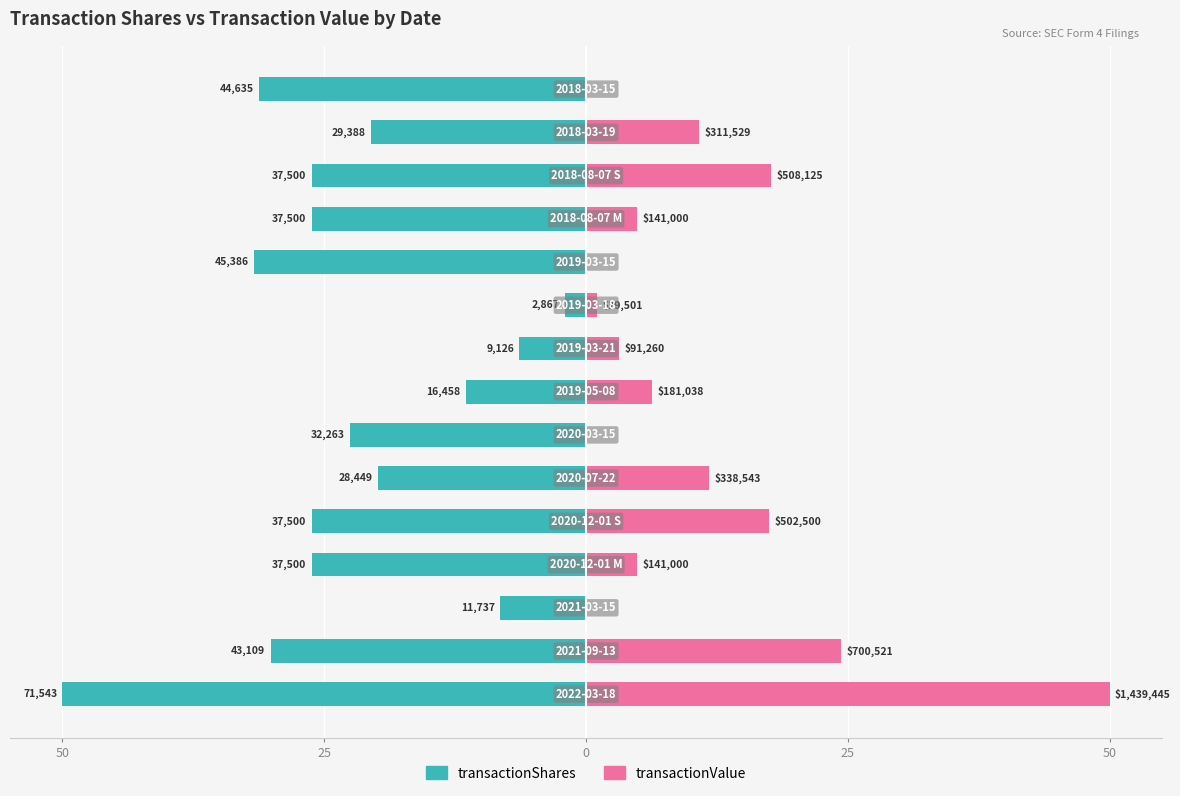

Rank the series by their maximum value, from highest to lowest.

transactionValue, transactionShares